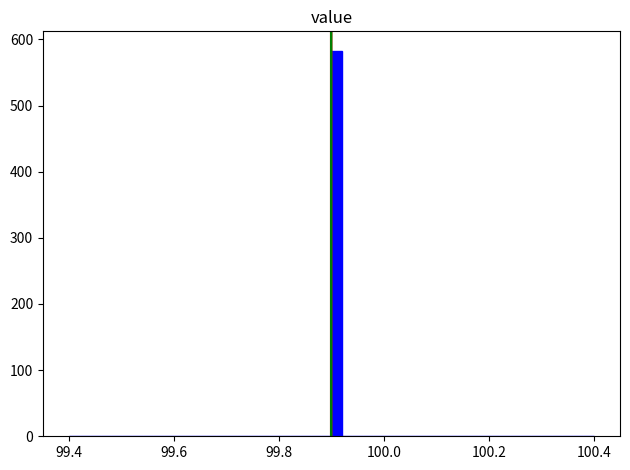

Around what value on the x-axis is the tallest bar? Give the approximate position of its centre, as read against the axis.

99.92